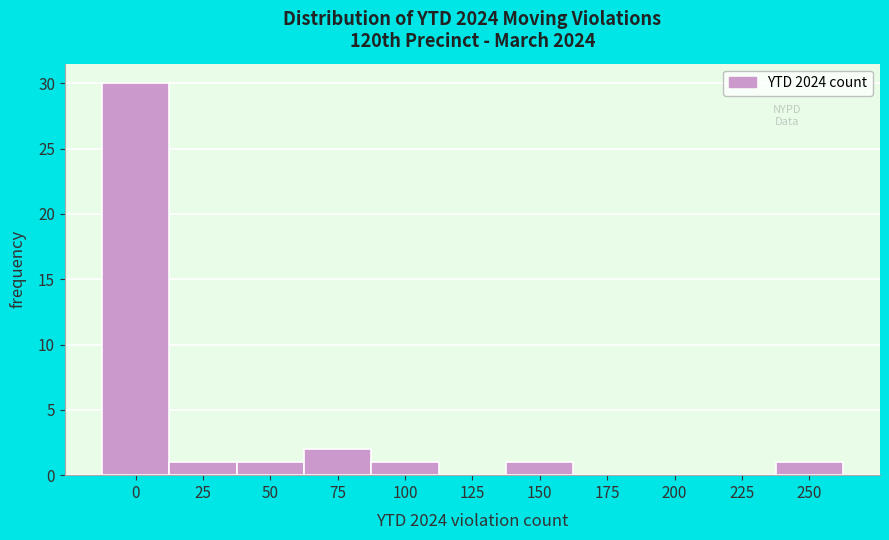

Reading left to right, list all the values displayed in this chart.

0=30	25=1	50=1	75=2	100=1	125=0	150=1	175=0	200=0	225=0	250=1